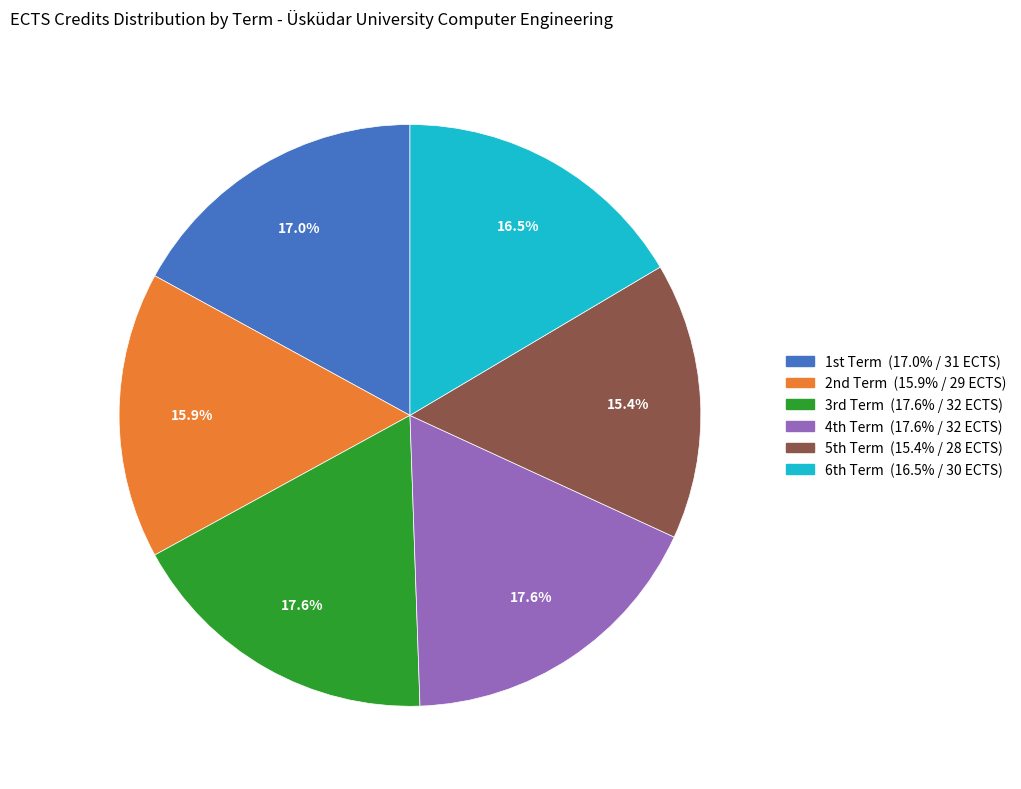

Is there any slice that represents more than half of the pie?

No